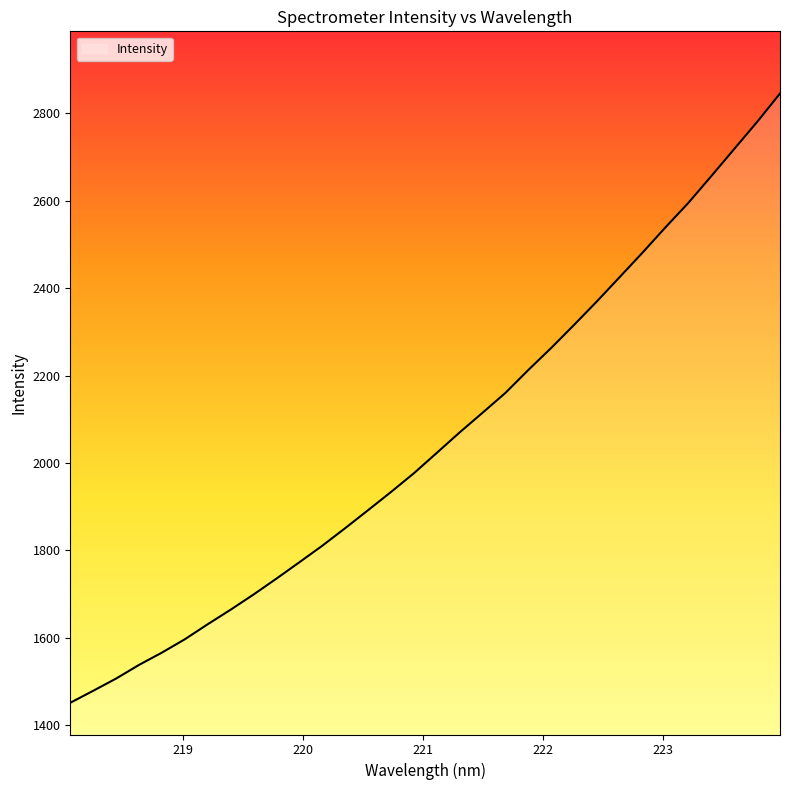

What is the greatest value displayed?

2845.3